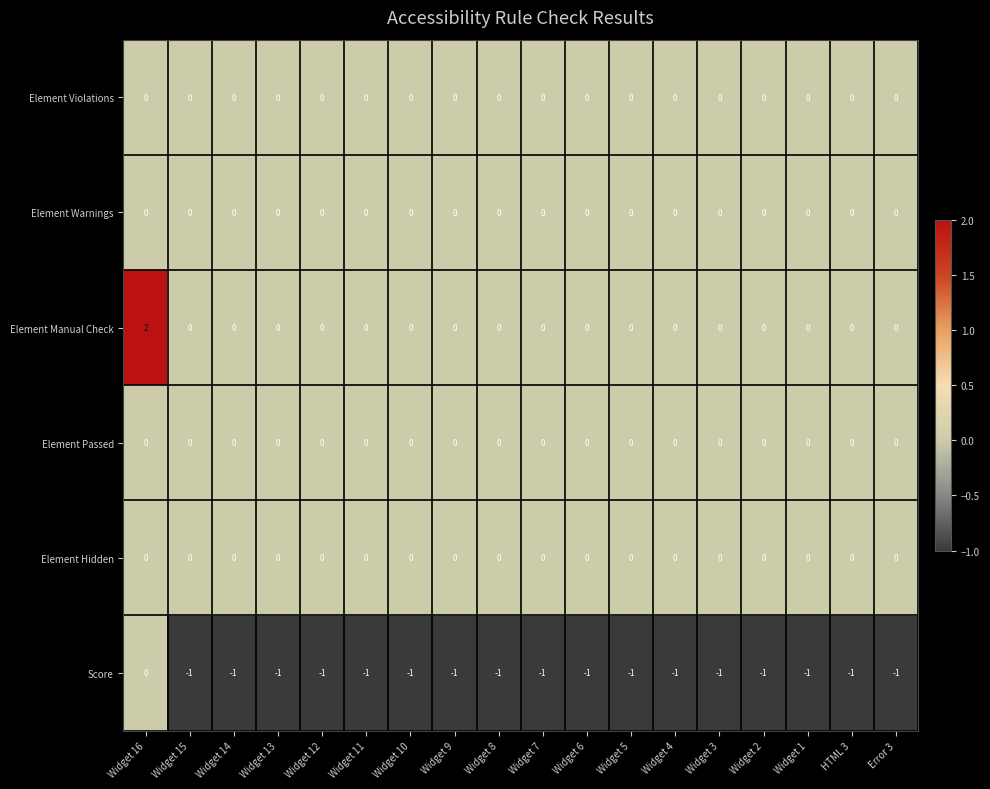

Which series has the widest spread of values?

Element Manual Check